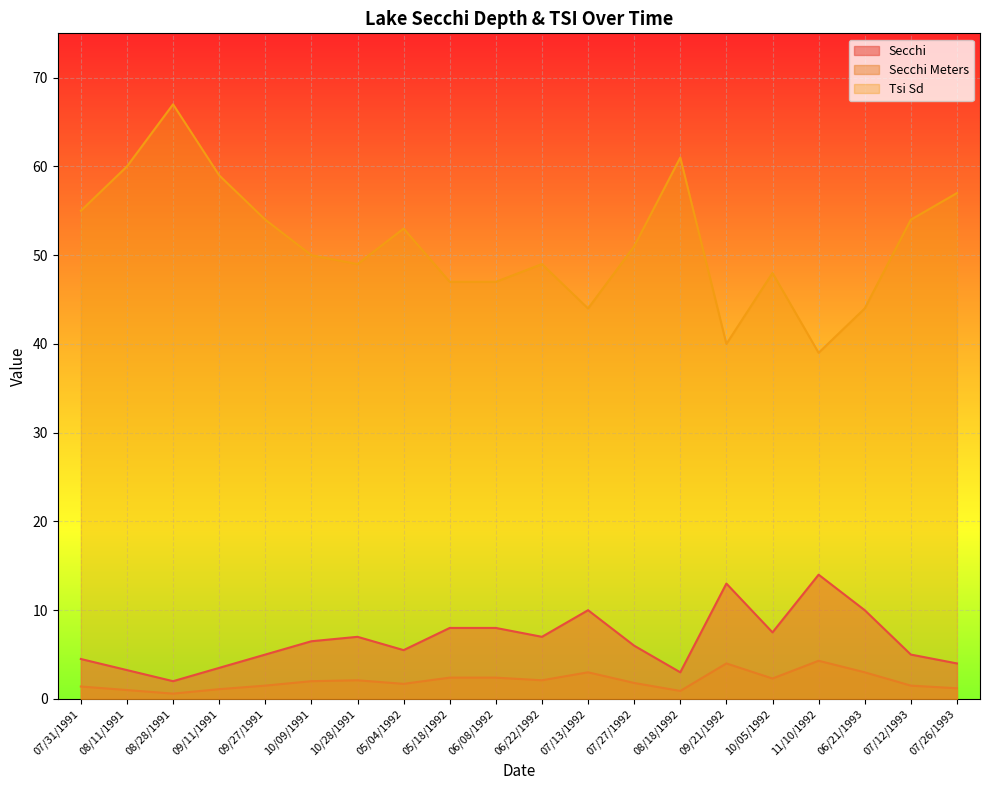

Rank the series by their maximum value, from highest to lowest.

Tsi Sd, Secchi, Secchi Meters